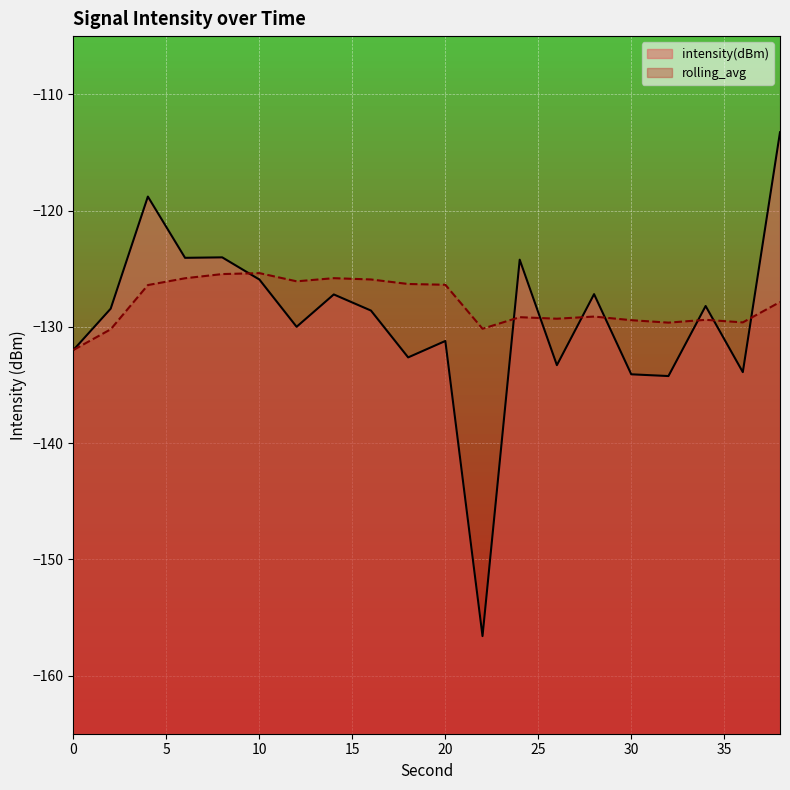

What is the difference between the maximum and minimum values in the intensity(dBm) series?

43.3